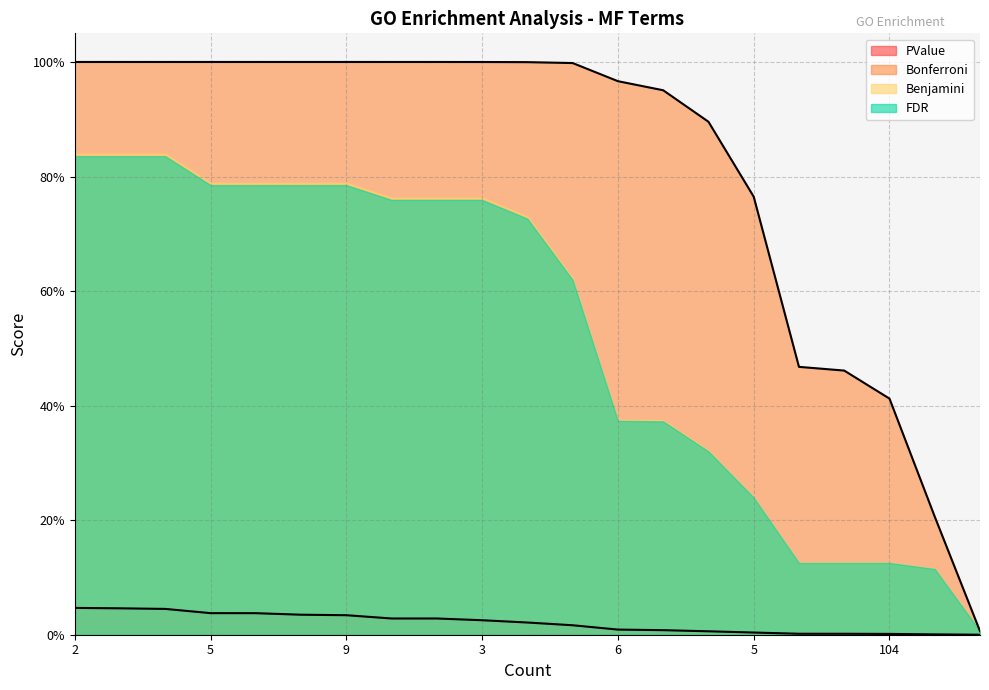

How many lines are shown in the chart?

2